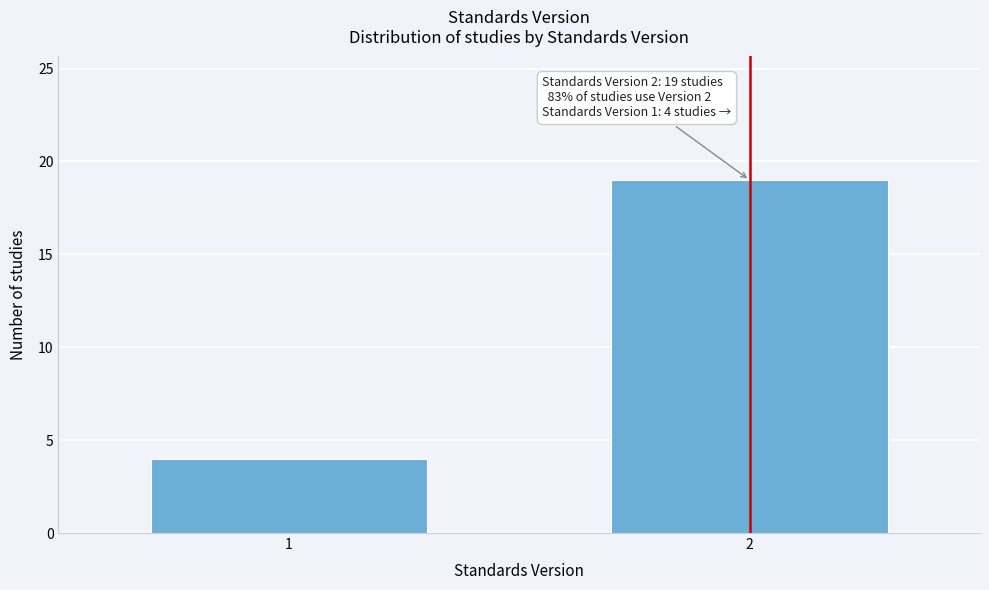

Reading right to left, list all the values displayed in this chart.

19	4